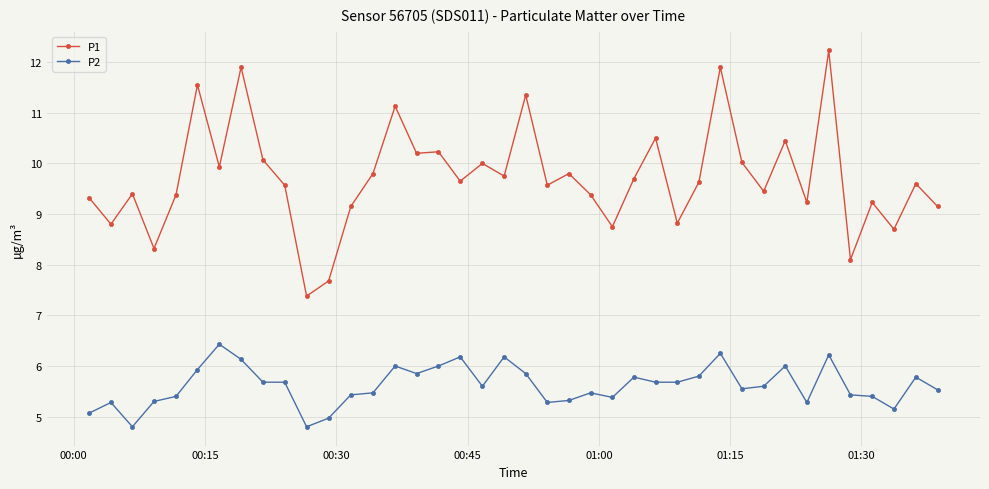

What is the greatest value displayed?

12.2